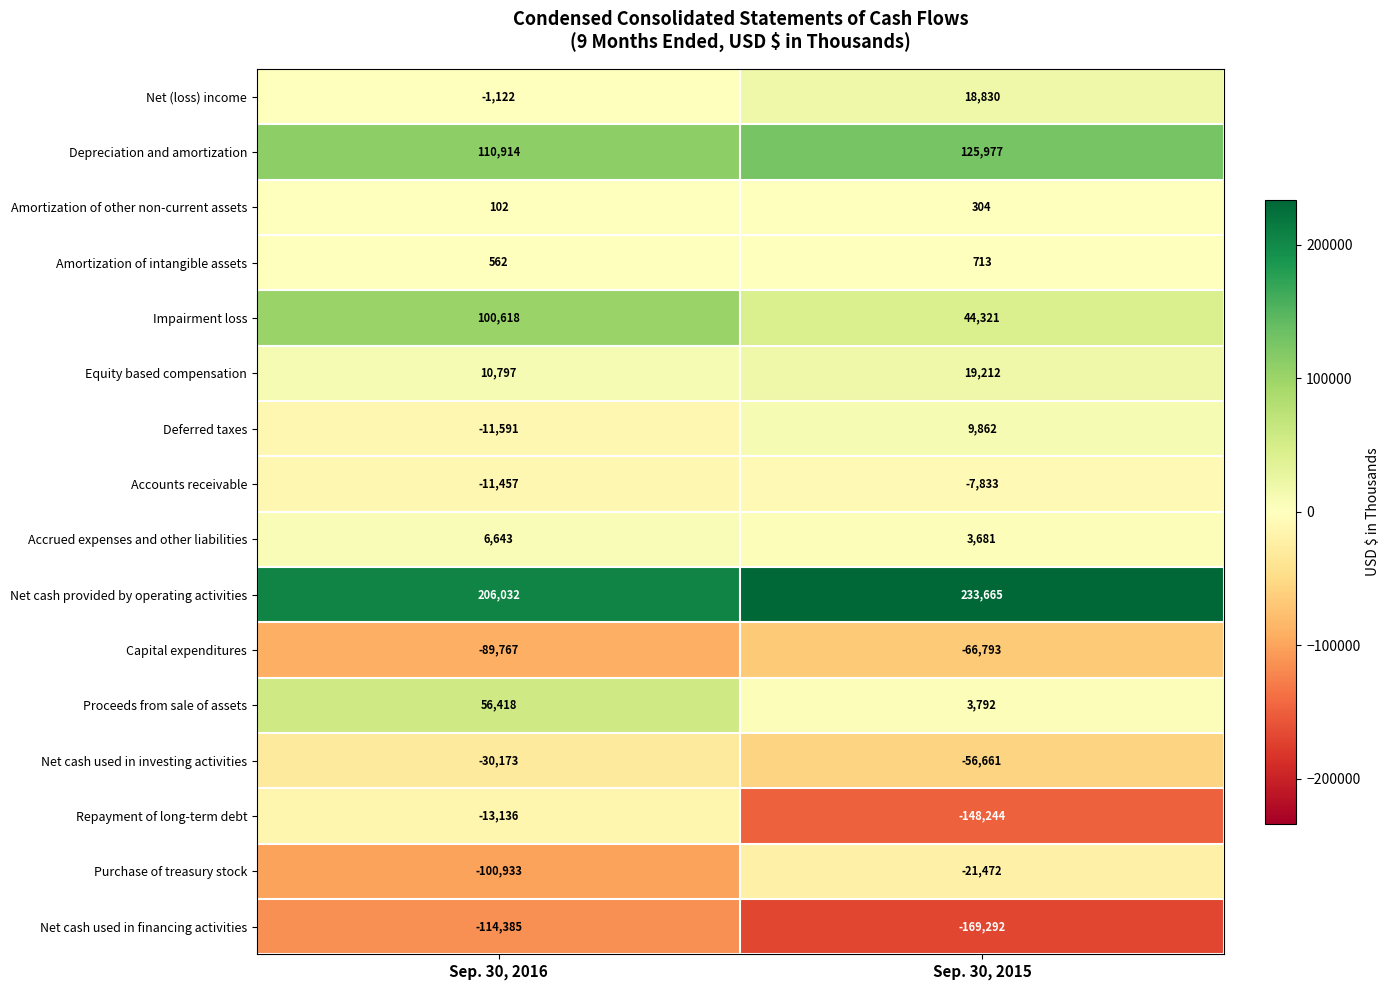

At how many categories does at least one series exceed 204307?

2